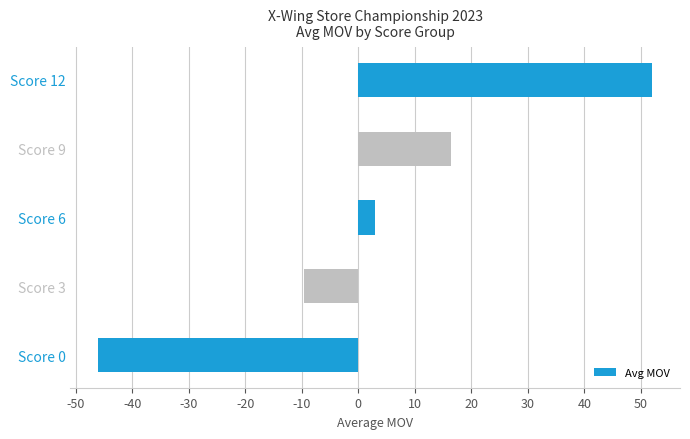

What is the value of the 2nd bar from the top?

16.4